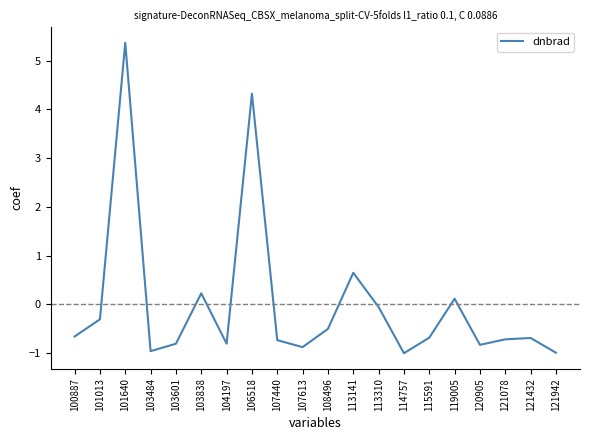

What is the difference between the second highest and second lowest values?

5.3